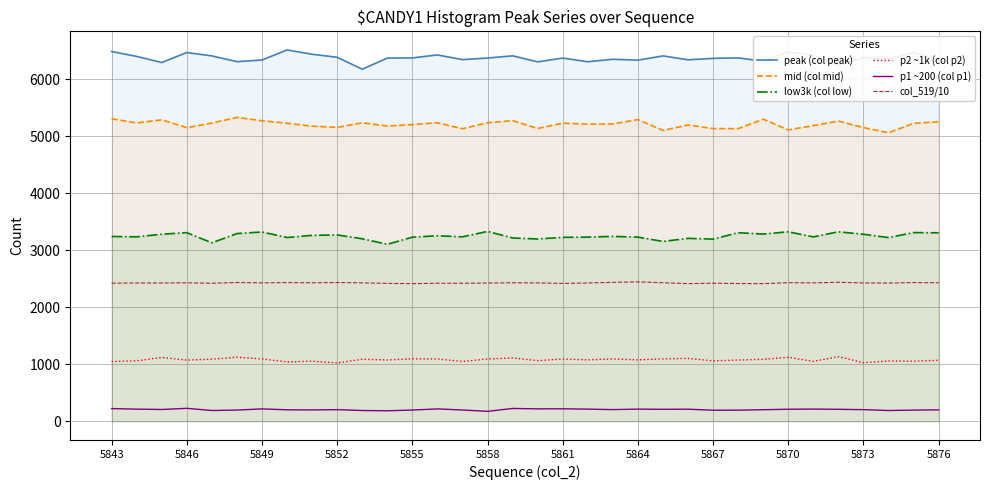

The value of col_519/10 at 5864 is 1382. True or false?

False